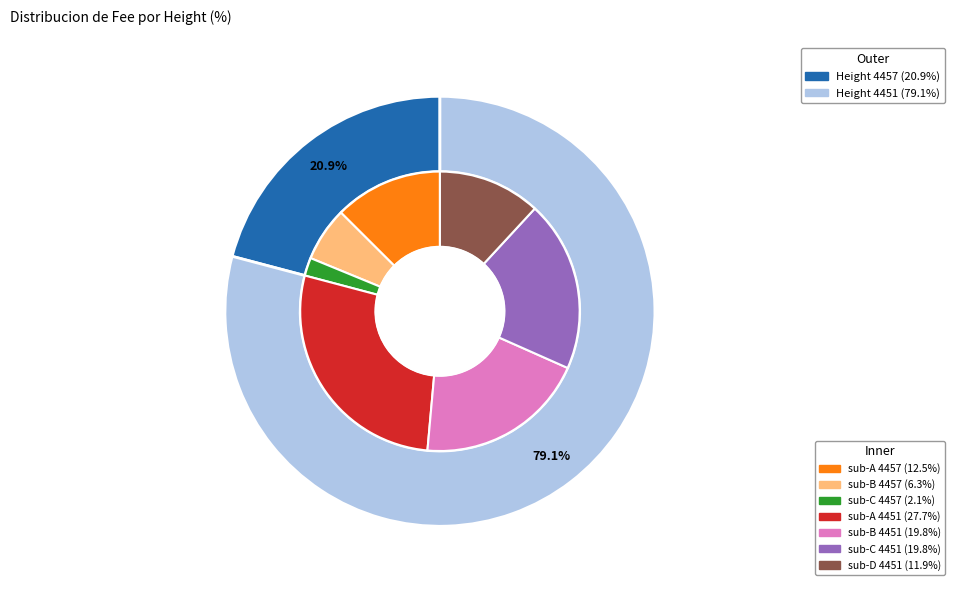

Is it true that 4451 is 86% of the pie?

False